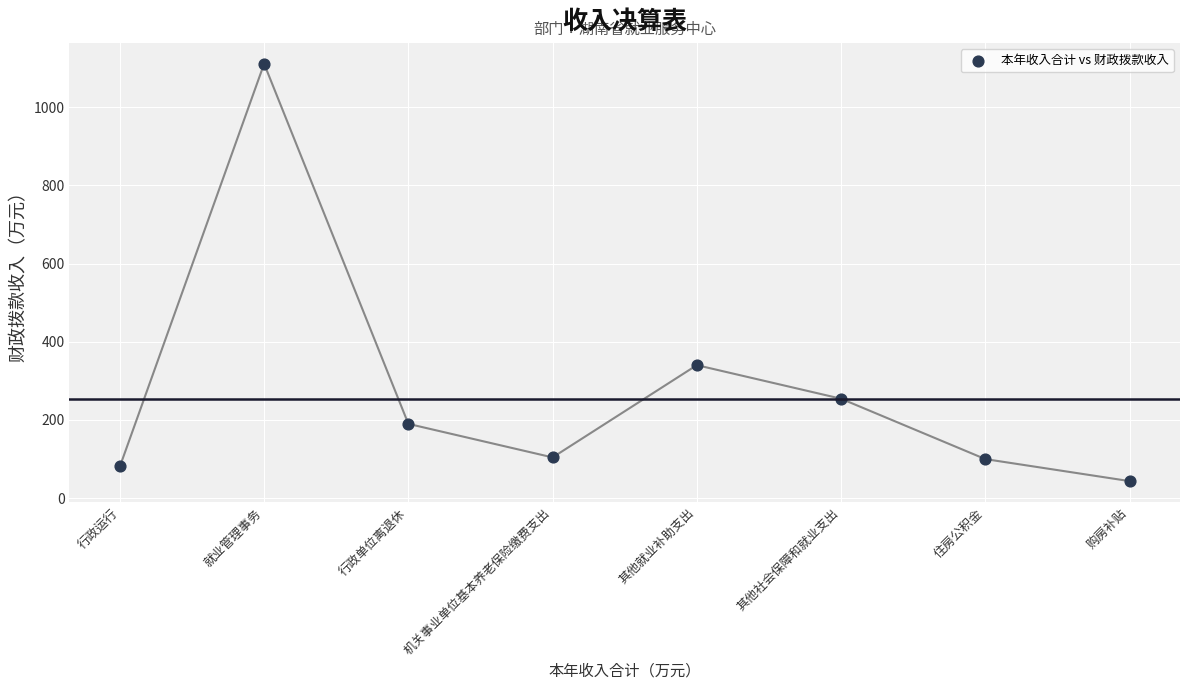

What is the average Y value?

278.0